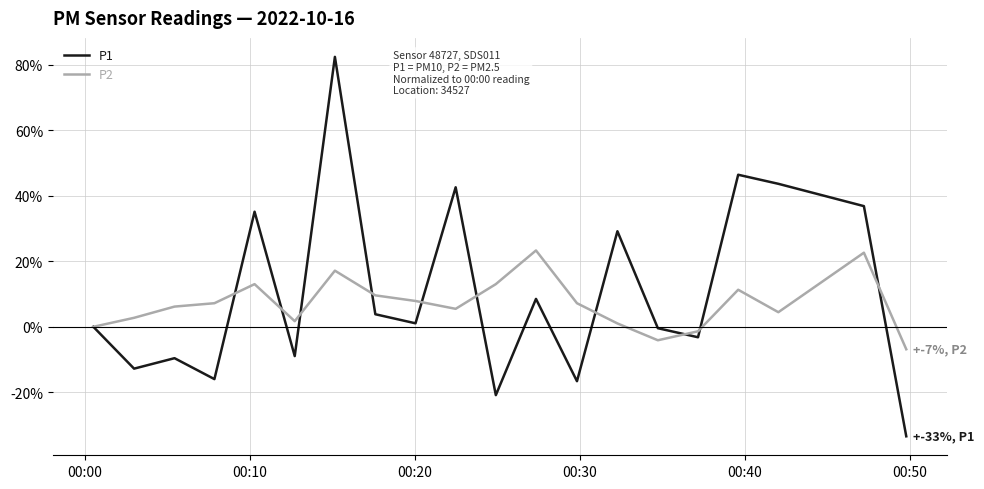

Rank the series by their maximum value, from lowest to highest.

P2, P1